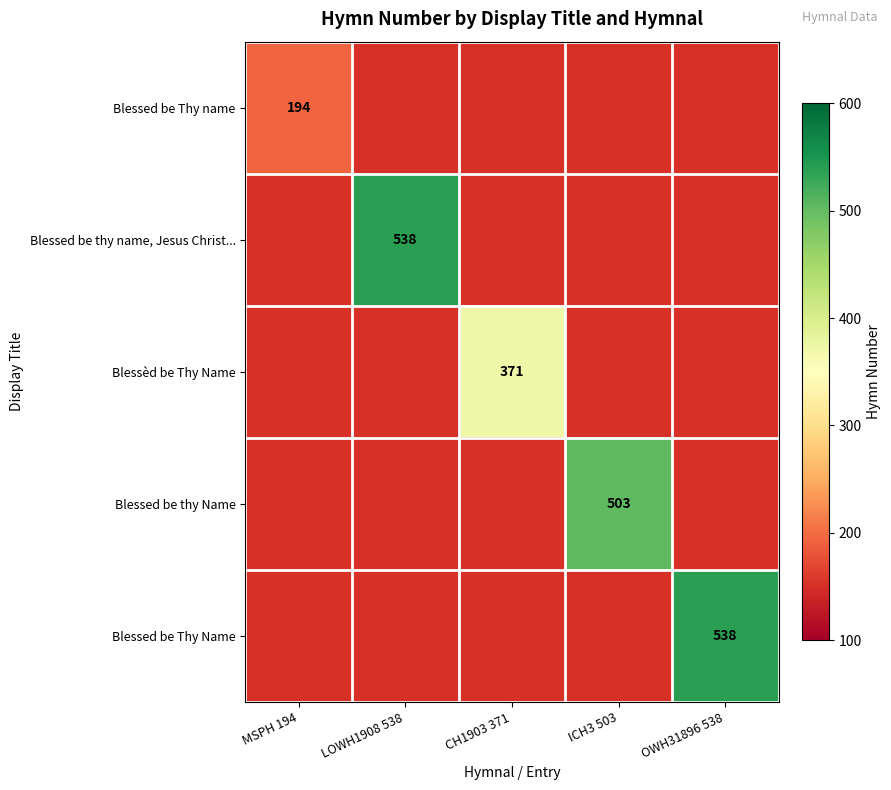

The value of Blessed be Thy Name at OWH31896 538 is 538. True or false?

True